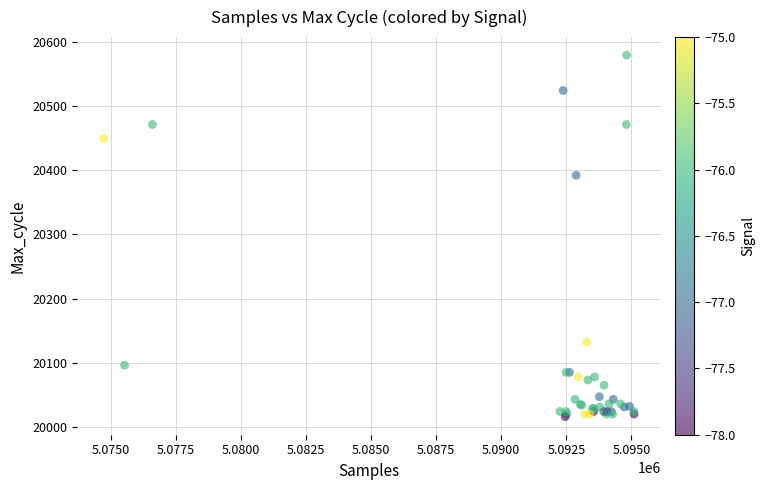

What Y value in the scatter plot is closest to 20297?

20392